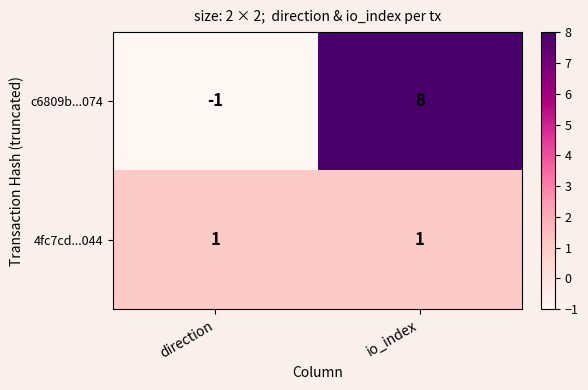

Which series has the widest spread of values?

c6809b...074